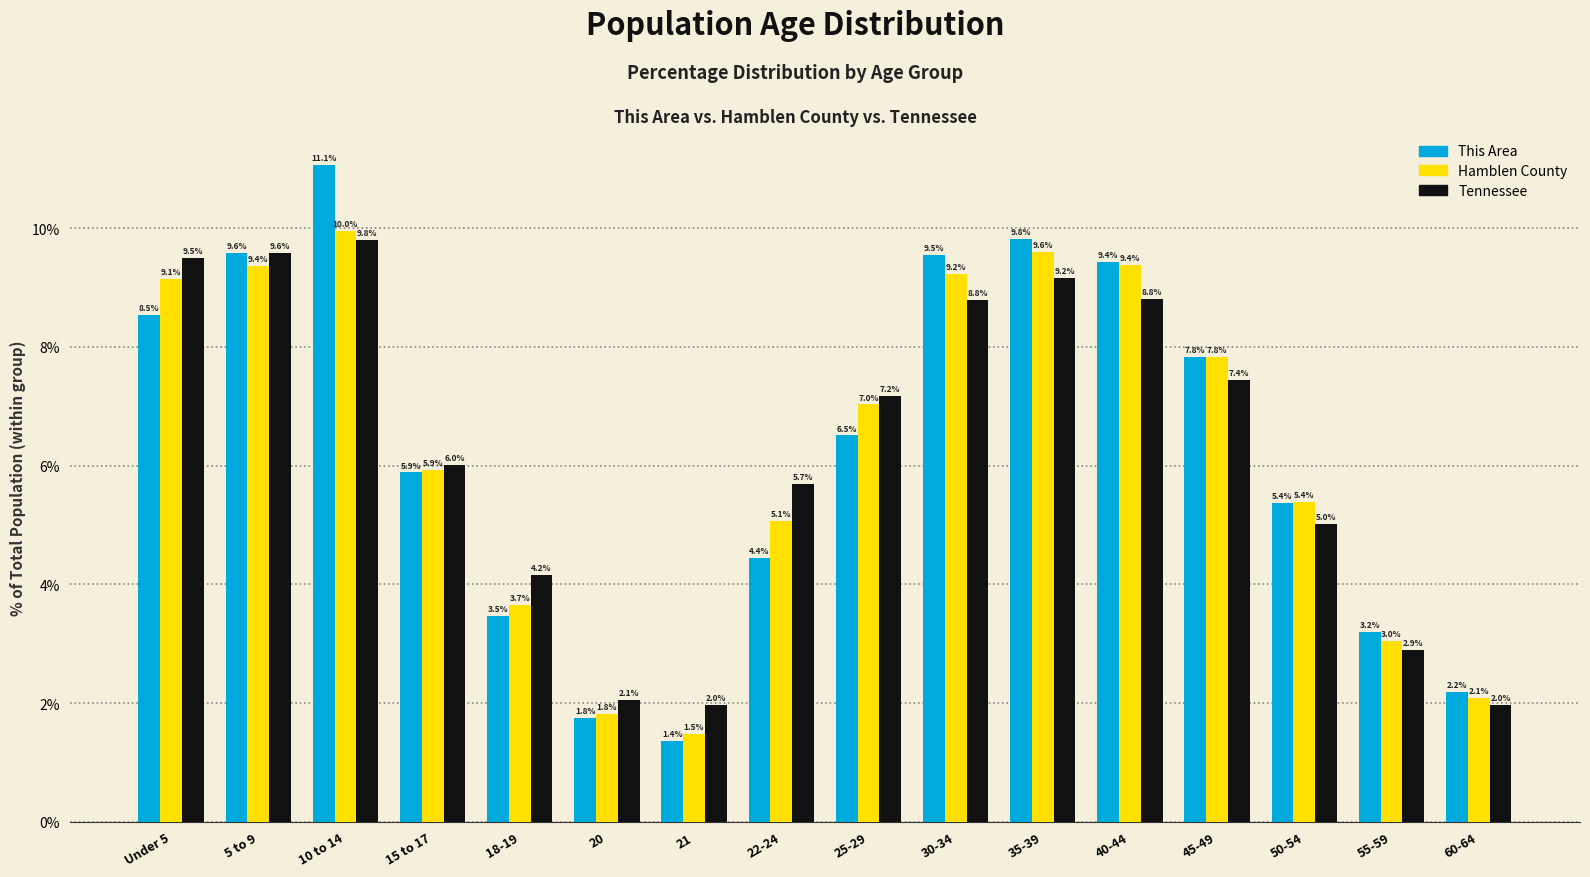

Reading left to right, what are all the values shown in this chart?

This Area: 8.5	9.6	11.1	5.9	3.5	1.8	1.4	4.4	6.5	9.5	9.8	9.4	7.8	5.4	3.2	2.2
Hamblen County: 9.1	9.4	10.0	5.9	3.7	1.8	1.5	5.1	7.0	9.2	9.6	9.4	7.8	5.4	3.0	2.1
Tennessee: 9.5	9.6	9.8	6.0	4.2	2.1	2.0	5.7	7.2	8.8	9.2	8.8	7.4	5.0	2.9	2.0